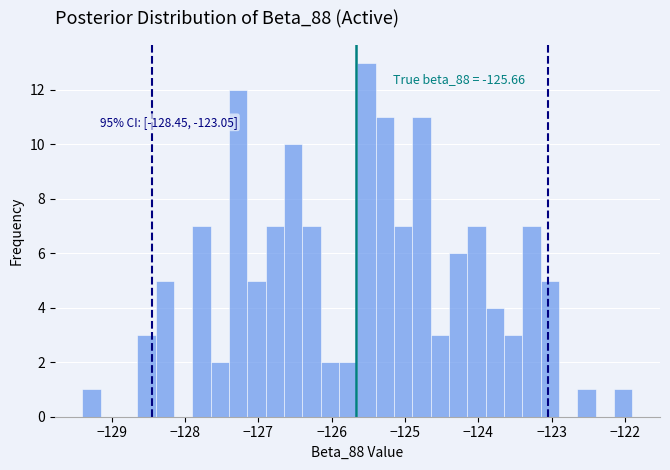

Read against the x-axis, roughly where is the centre of the tallest bar?

-125.5